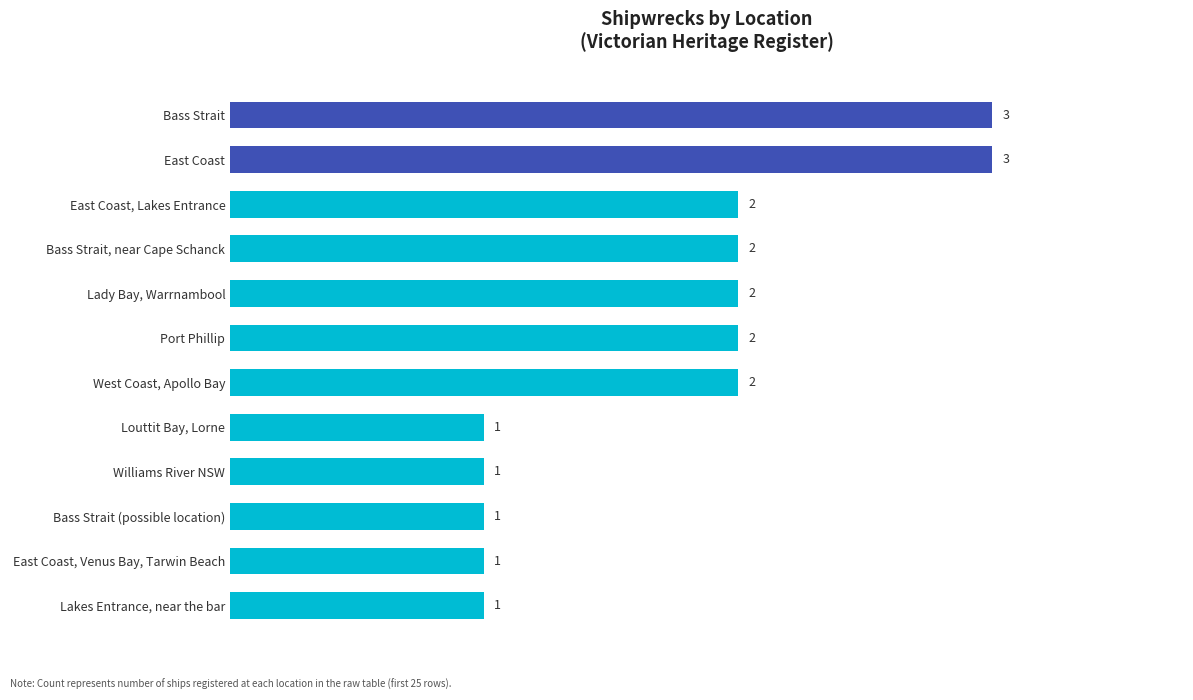

Reading bottom to top, transcribe all the data shown in this chart.

1	1	1	1	1	2	2	2	2	2	3	3